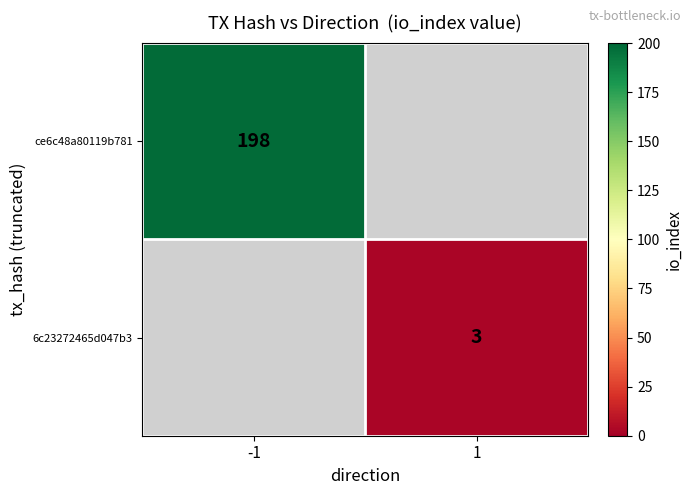

The 6c23272465d047b3 series shows 3 at 1. True or false?

True